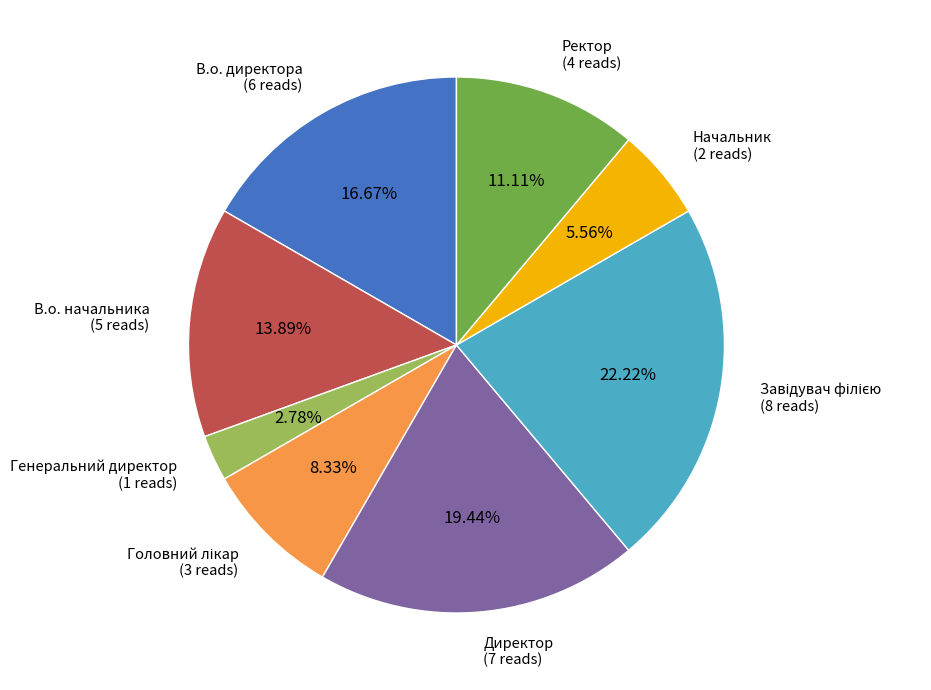

Which slice is the smallest?

Генеральний директор